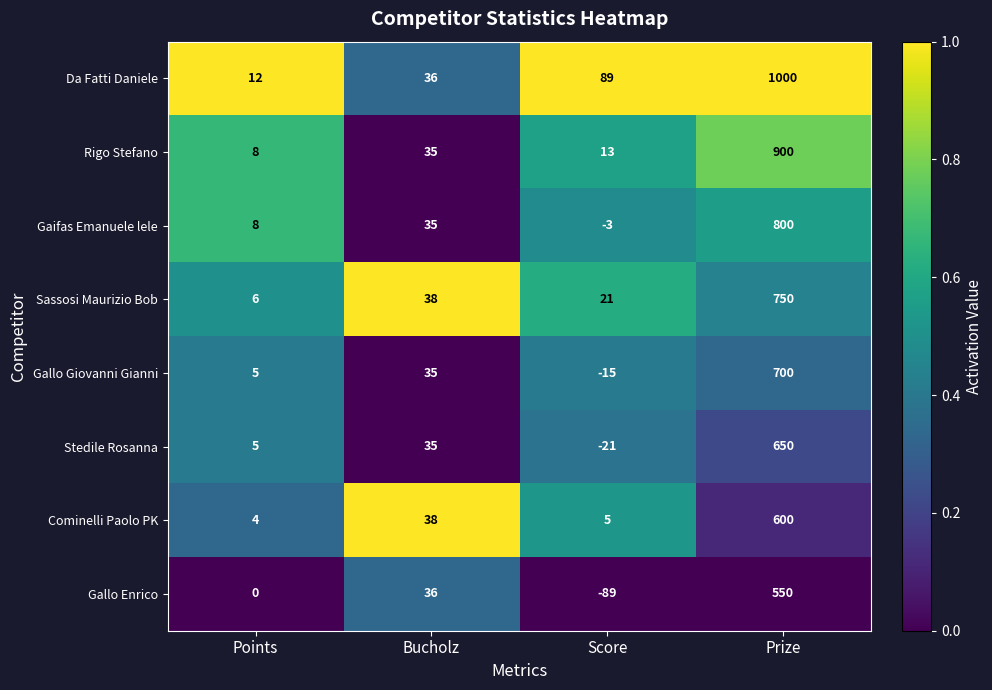

Which category has the highest value across all series?

Prize